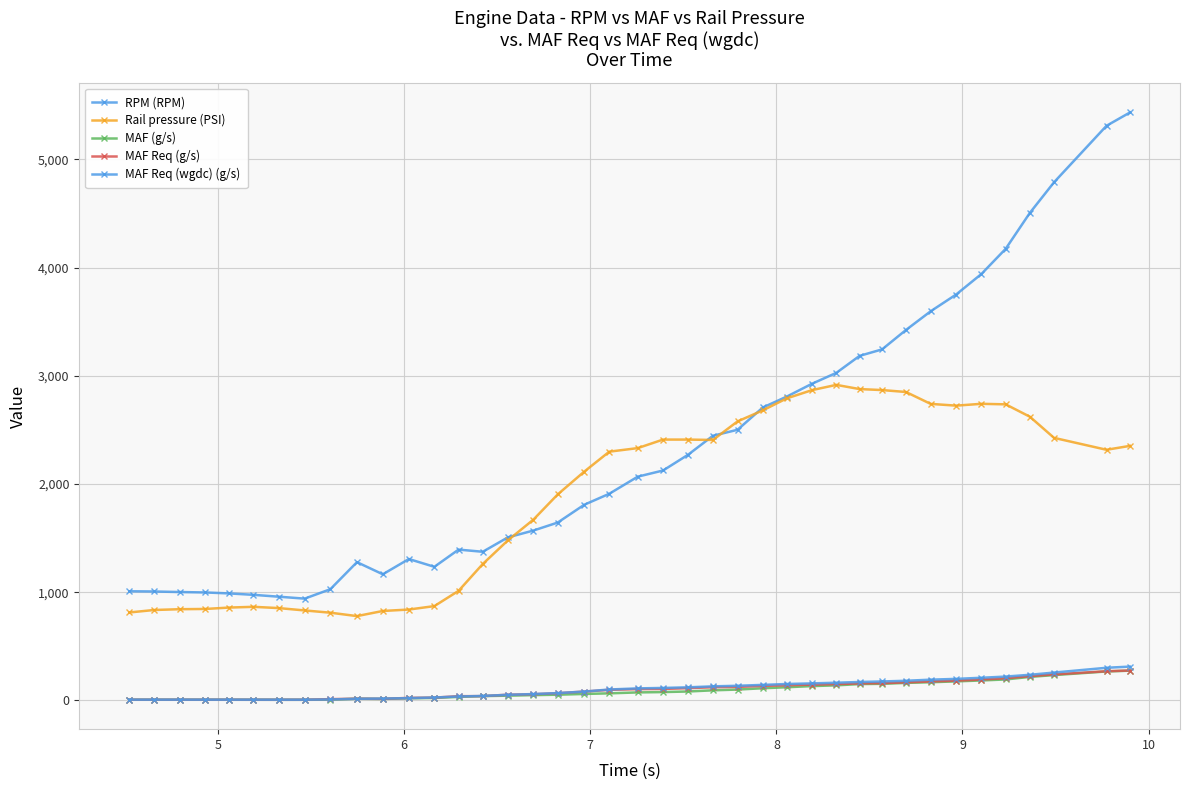

How many lines are shown in the chart?

5